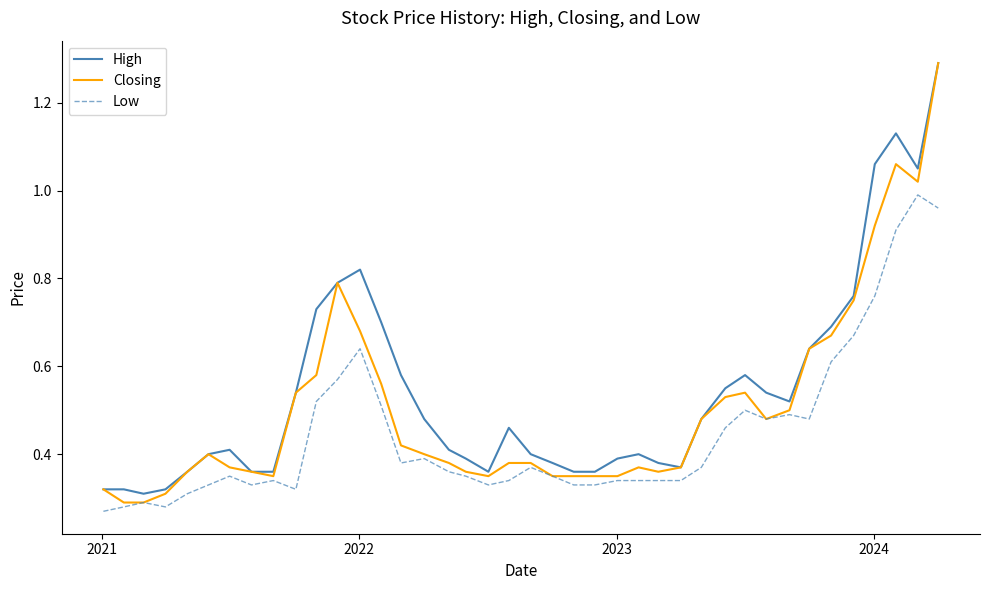

Which series has the widest spread of values?

Closing